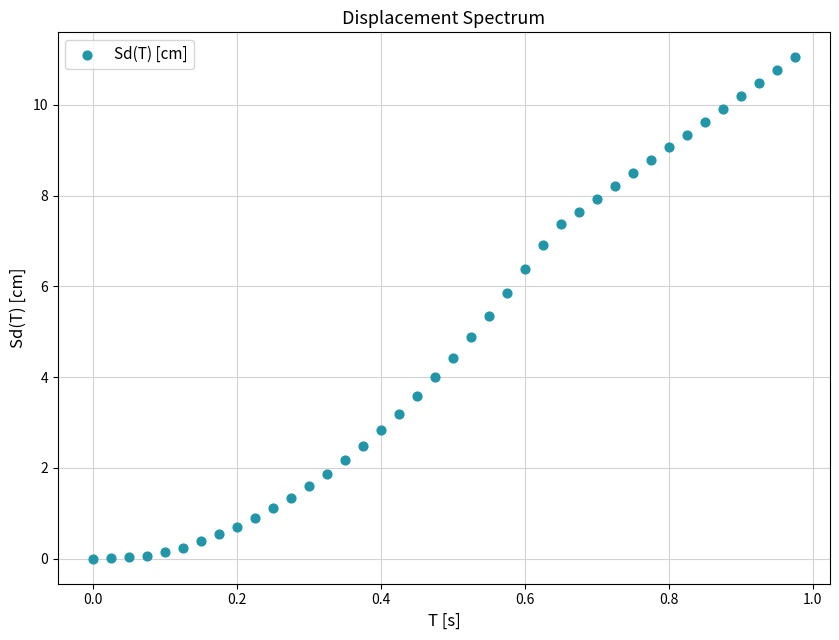

What is the range of X values (max minus min)?

1.0